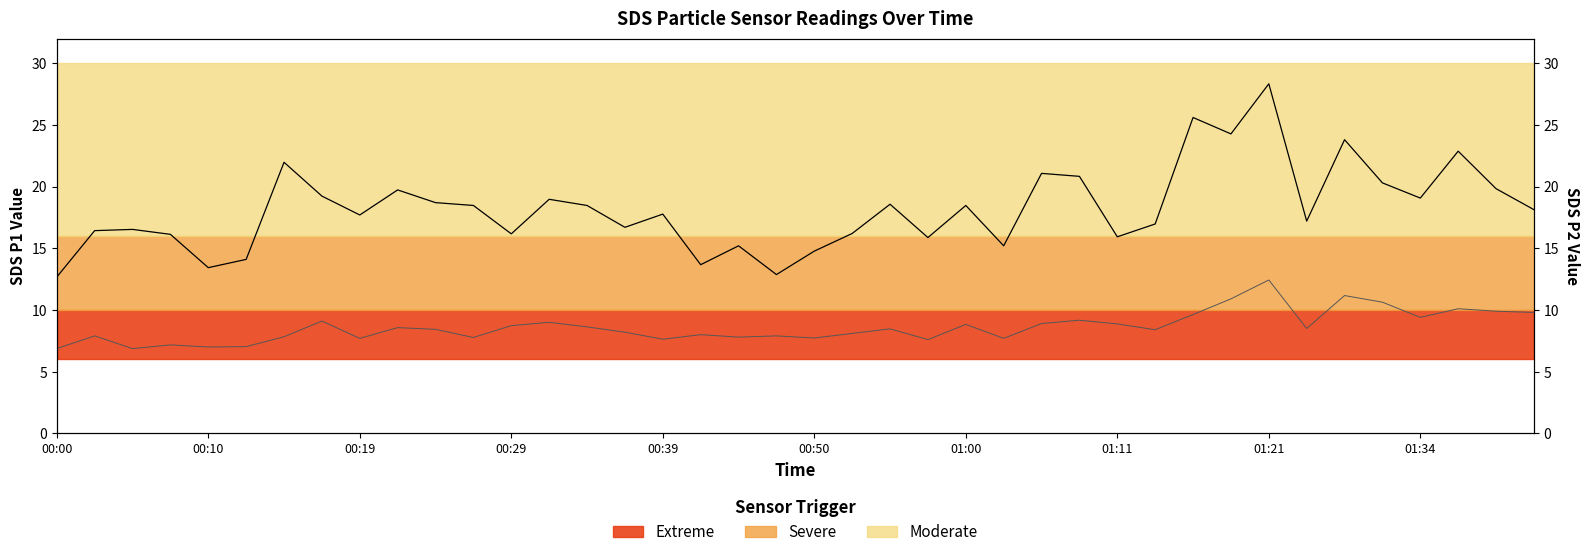

What position from the right is 34?

6